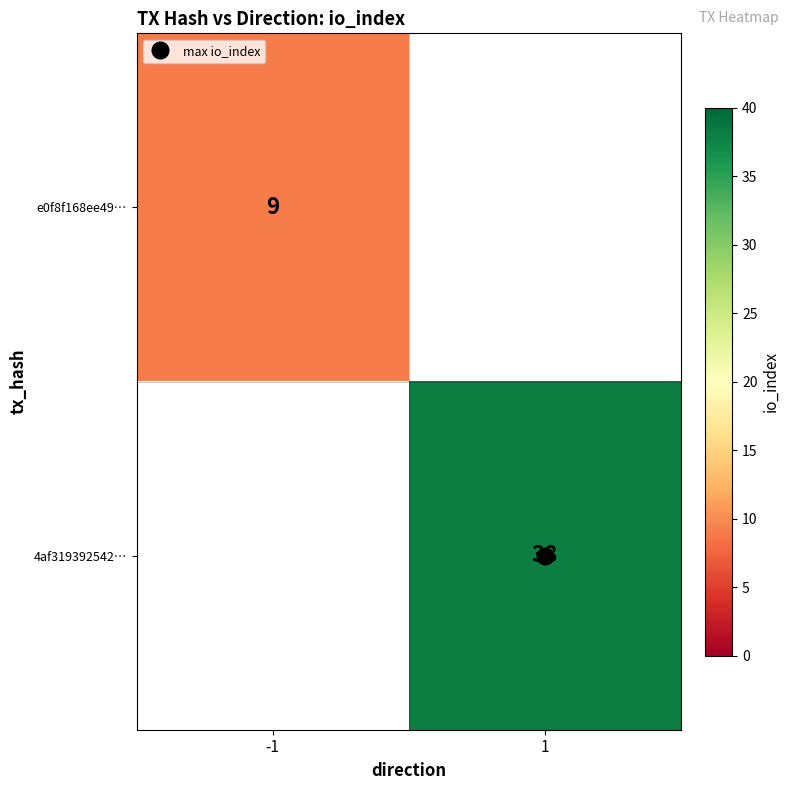

Which series has the largest range (max minus min)?

e0f8f168ee49…